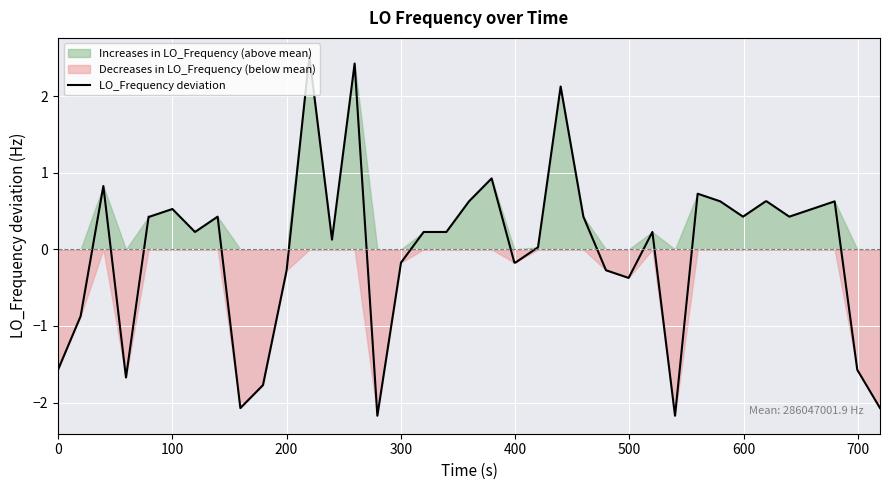

What is the maximum value for LO_Frequency deviation?

2.5